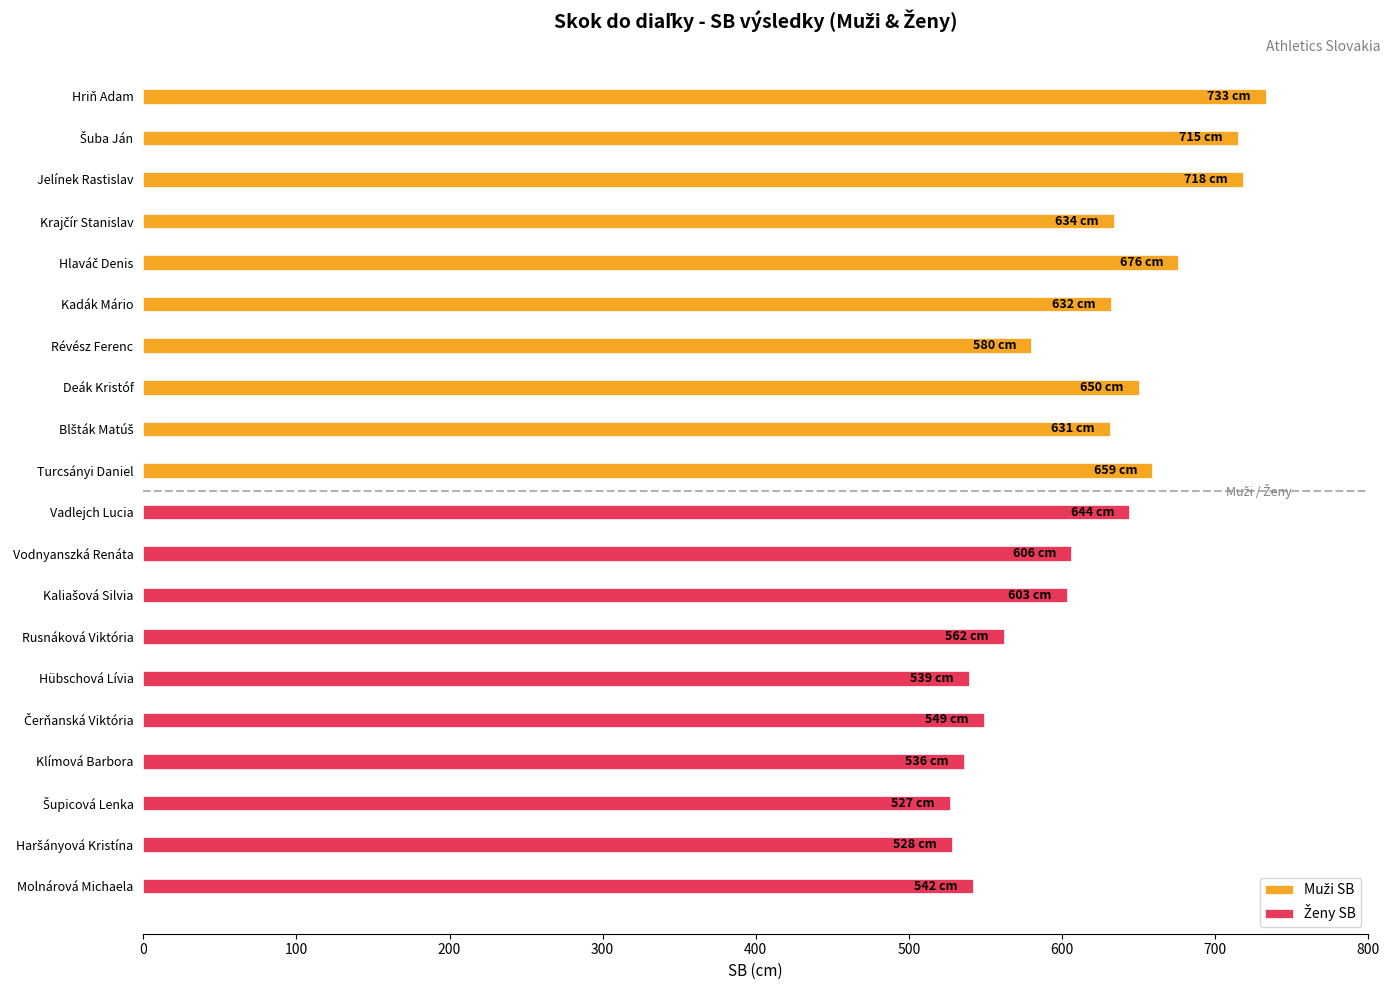

How many distinct data groups are displayed?

2